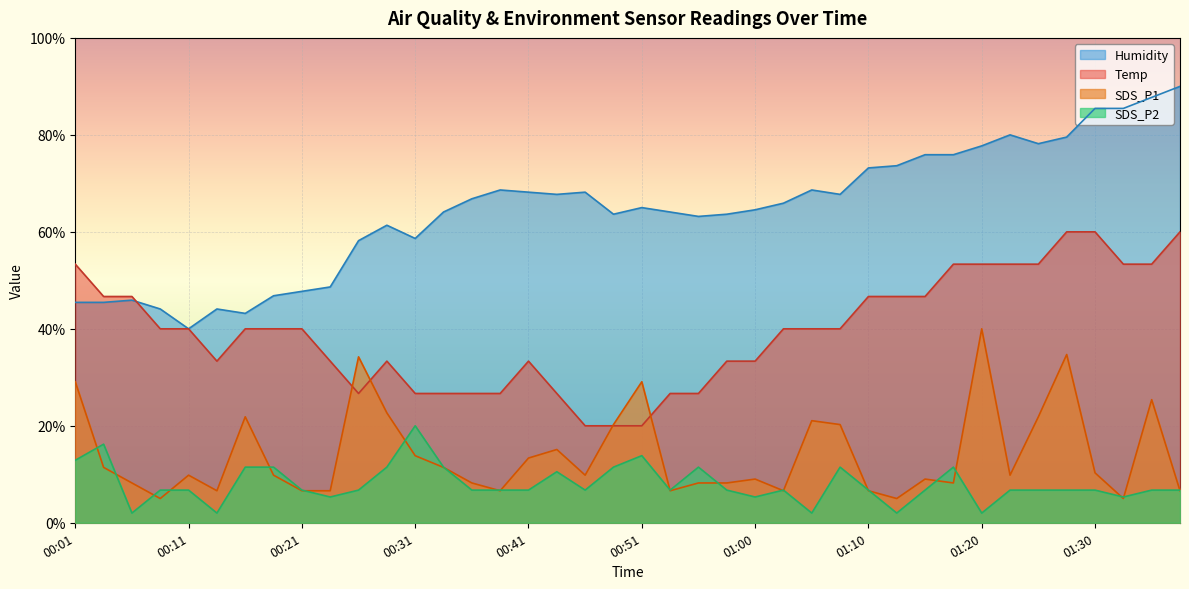

Reading right to left, what are all the values shown in this chart?

SDS_P1: 01:37=6.6	01:35=25.4	01:32=5.0	01:30=10.3	01:28=34.7	01:25=21.9	01:23=9.8	01:20=40.0	01:18=8.2	01:15=9.0	01:13=5.0	01:10=6.6	01:08=20.3	01:05=21.1	01:03=6.6	01:00=9.0	00:58=8.2	00:56=8.2	00:53=6.6	00:51=29.1	00:48=20.3	00:46=9.8	00:43=15.1	00:41=13.3	00:38=6.6	00:36=8.2	00:33=11.4	00:31=13.8	00:28=22.7	00:26=34.2	00:24=6.6	00:21=6.6	00:19=9.8	00:16=21.9	00:14=6.6	00:11=9.8	00:09=5.0	00:06=8.2	00:04=11.4	00:01=29.1
SDS_P2: 01:37=6.7	01:35=6.7	01:32=5.3	01:30=6.7	01:28=6.7	01:25=6.7	01:23=6.7	01:20=2.0	01:18=11.5	01:15=6.7	01:13=2.0	01:10=6.7	01:08=11.5	01:05=2.0	01:03=6.7	01:00=5.3	00:58=6.7	00:56=11.5	00:53=6.7	00:51=13.8	00:48=11.5	00:46=6.7	00:43=10.5	00:41=6.7	00:38=6.7	00:36=6.7	00:33=11.5	00:31=20.0	00:28=11.5	00:26=6.7	00:24=5.3	00:21=6.7	00:19=11.5	00:16=11.5	00:14=2.0	00:11=6.7	00:09=6.7	00:06=2.0	00:04=16.2	00:01=12.9
Temp: 01:37=60.0	01:35=53.3	01:32=53.3	01:30=60.0	01:28=60.0	01:25=53.3	01:23=53.3	01:20=53.3	01:18=53.3	01:15=46.7	01:13=46.7	01:10=46.7	01:08=40.0	01:05=40.0	01:03=40.0	01:00=33.3	00:58=33.3	00:56=26.7	00:53=26.7	00:51=20.0	00:48=20.0	00:46=20.0	00:43=26.7	00:41=33.3	00:38=26.7	00:36=26.7	00:33=26.7	00:31=26.7	00:28=33.3	00:26=26.7	00:24=33.3	00:21=40.0	00:19=40.0	00:16=40.0	00:14=33.3	00:11=40.0	00:09=40.0	00:06=46.7	00:04=46.7	00:01=53.3
Humidity: 01:37=90.0	01:35=87.7	01:32=85.5	01:30=85.5	01:28=79.5	01:25=78.2	01:23=80.0	01:20=77.7	01:18=75.9	01:15=75.9	01:13=73.6	01:10=73.2	01:08=67.7	01:05=68.6	01:03=65.9	01:00=64.5	00:58=63.6	00:56=63.2	00:53=64.1	00:51=65.0	00:48=63.6	00:46=68.2	00:43=67.7	00:41=68.2	00:38=68.6	00:36=66.8	00:33=64.1	00:31=58.6	00:28=61.4	00:26=58.2	00:24=48.6	00:21=47.7	00:19=46.8	00:16=43.2	00:14=44.1	00:11=40.0	00:09=44.1	00:06=45.9	00:04=45.5	00:01=45.5